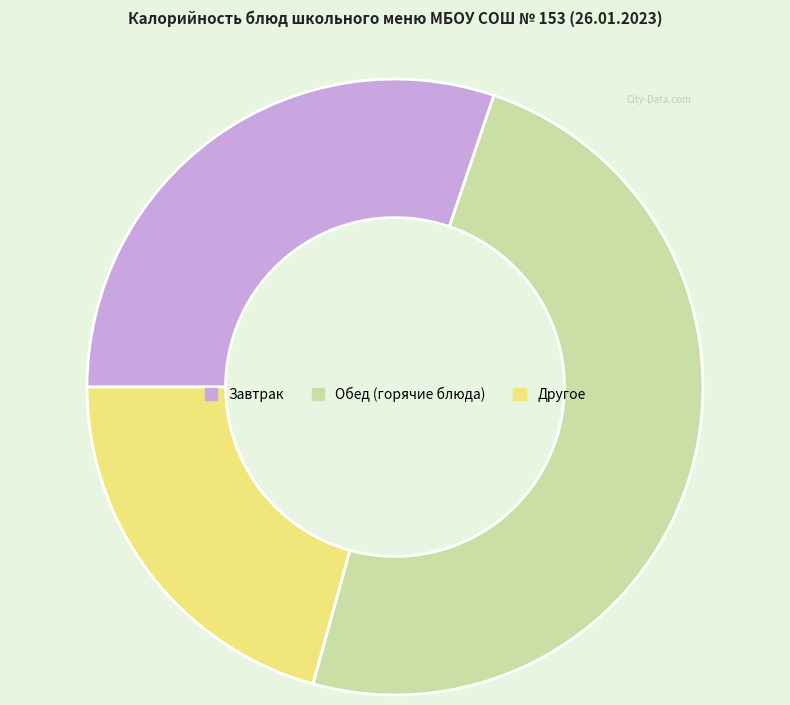

Does any single category account for the majority?

No